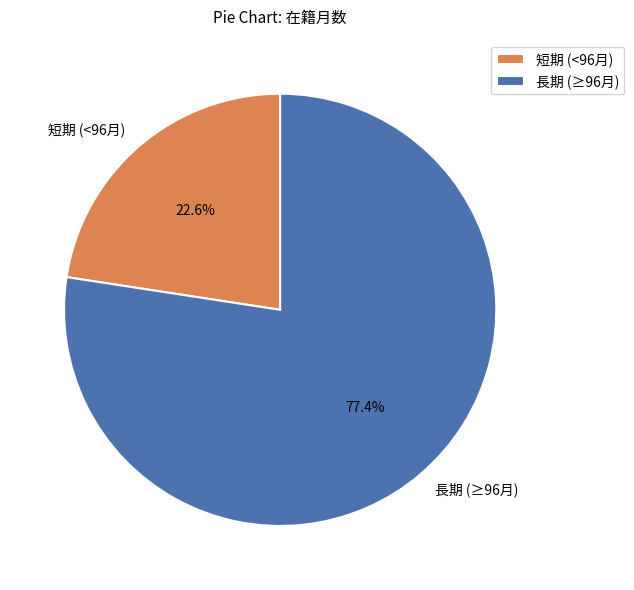

What is the majority slice?

長期 (≥96月)